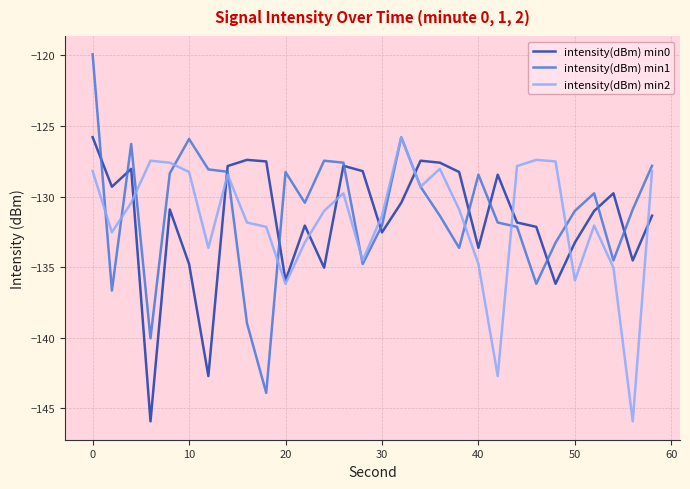

What is the maximum value for intensity(dBm) min0?

-125.8